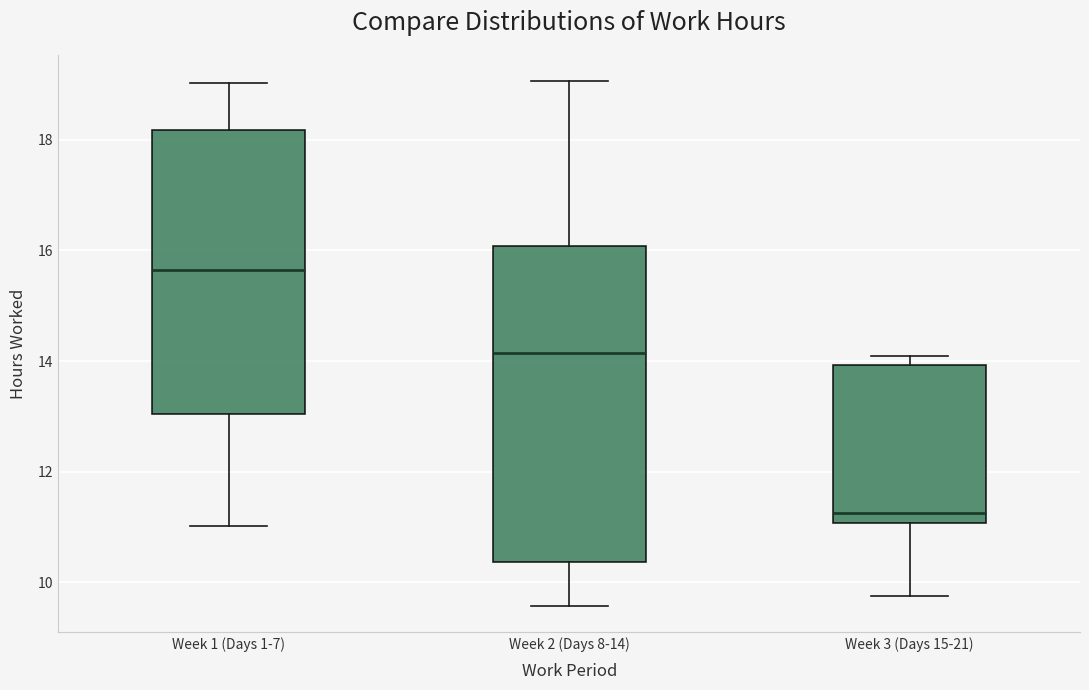

Reading left to right, transcribe this box plot: for each box, give where its median line is, the range the box spans, and where its two whiskers end, as read against the y-axis. The values are not printed on the chart, so give them approximately, as read against the axis.

Week 1 (Days 1-7): median 15.6, box 13.0 to 18.2, whiskers 11.0 to 19.0
Week 2 (Days 8-14): median 14.2, box 10.4 to 16.0, whiskers 9.6 to 19.0
Week 3 (Days 15-21): median 11.2, box 11.0 to 14.0, whiskers 9.8 to 14.0 (just above the box's upper edge)